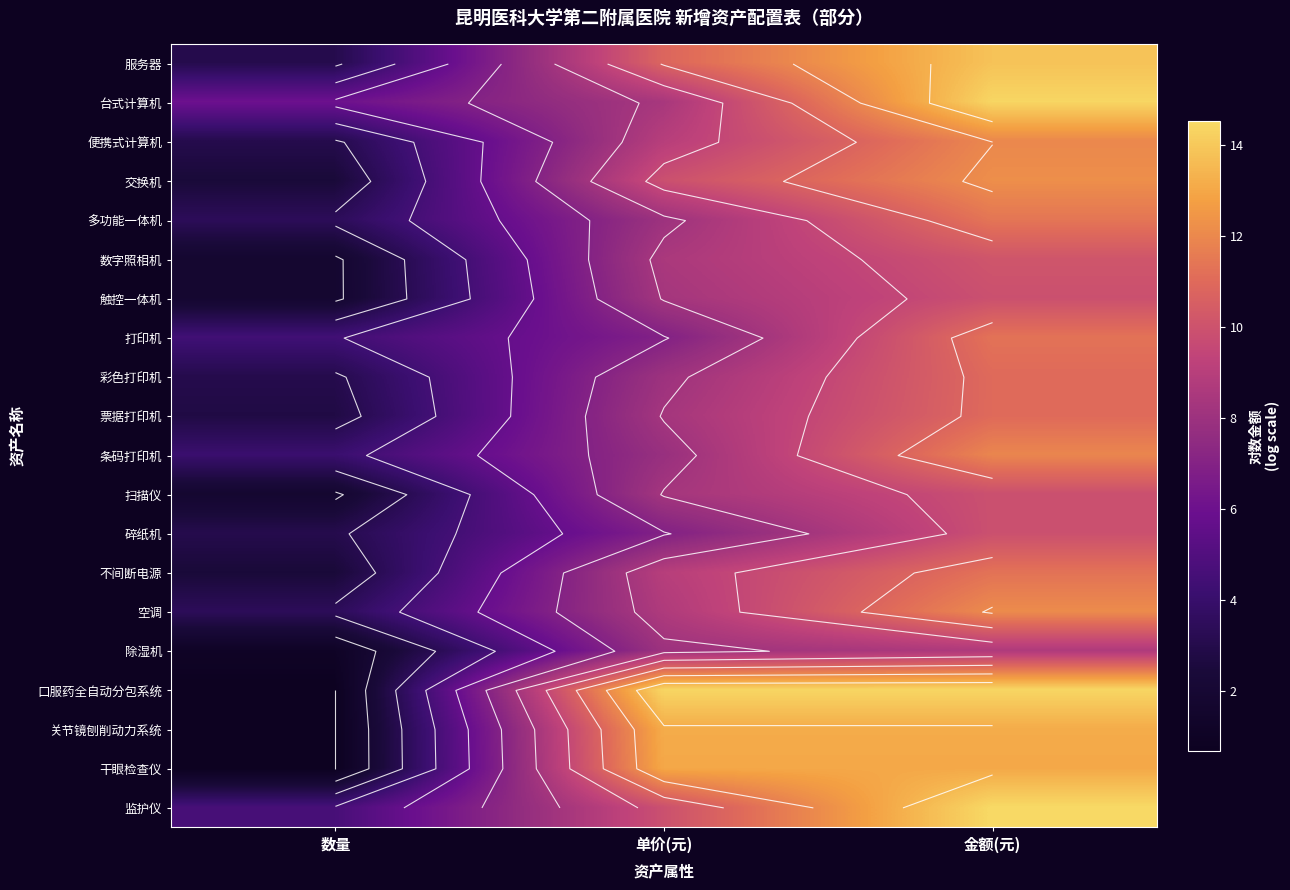

What is the maximum value shown in the chart?

14.5